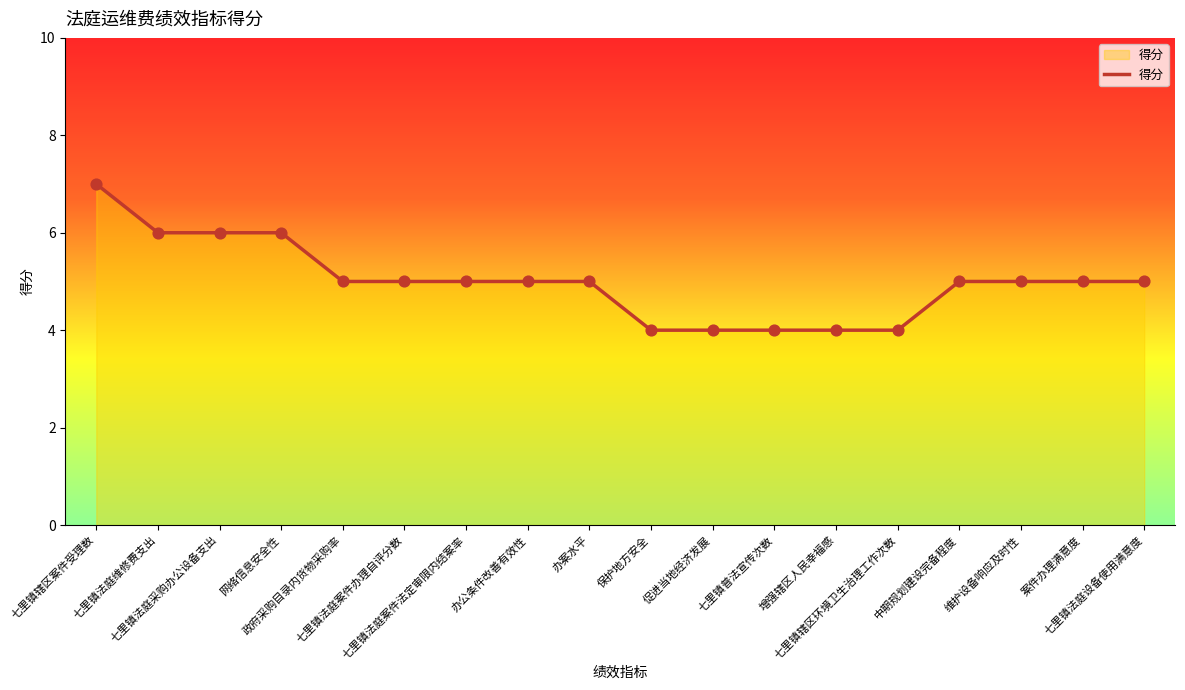

Which has a higher value, 七里镇法庭设备使用满意度 or 增强辖区人民幸福感?

七里镇法庭设备使用满意度